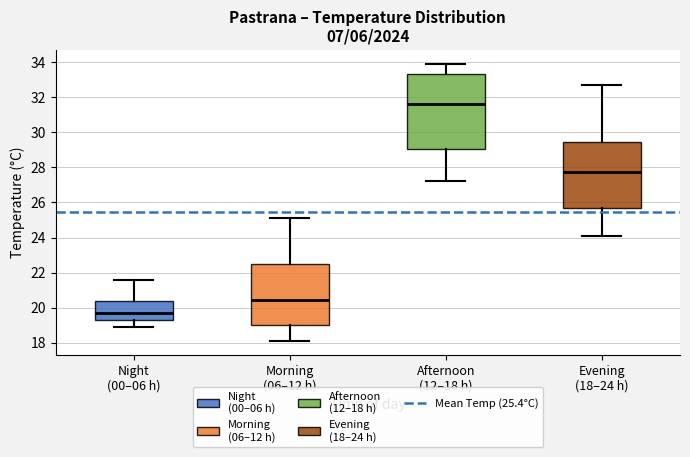

Which box is the tallest, from its lower edge to its upper edge?

Afternoon (12–18 h)